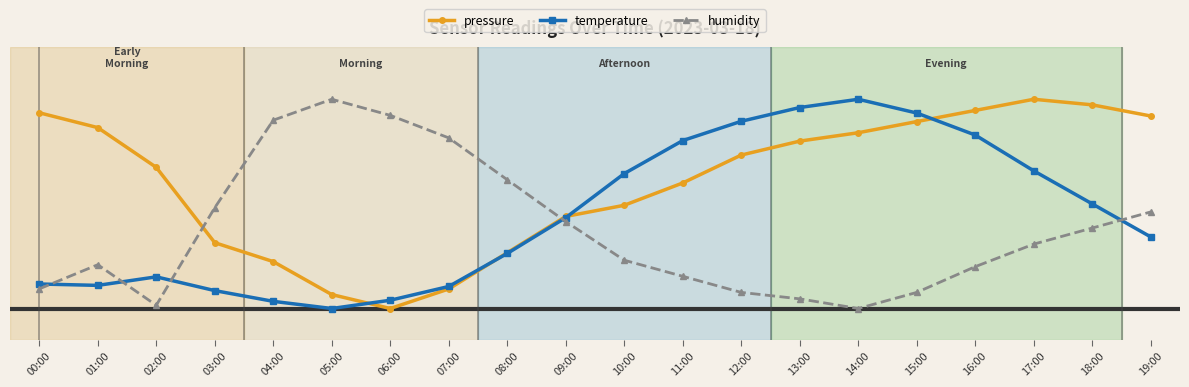

What are all the series names shown in the legend?

pressure, temperature, humidity